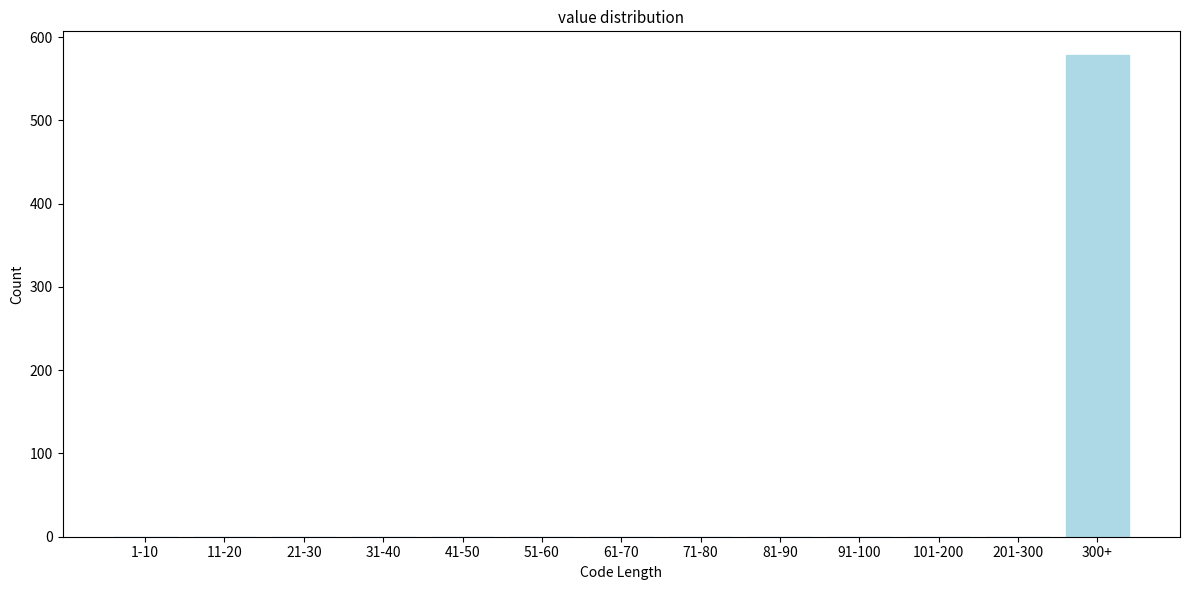

Reading right to left, list all the values displayed in this chart.

300+=578	201-300=0	101-200=0	91-100=0	81-90=0	71-80=0	61-70=0	51-60=0	41-50=0	31-40=0	21-30=0	11-20=0	1-10=0